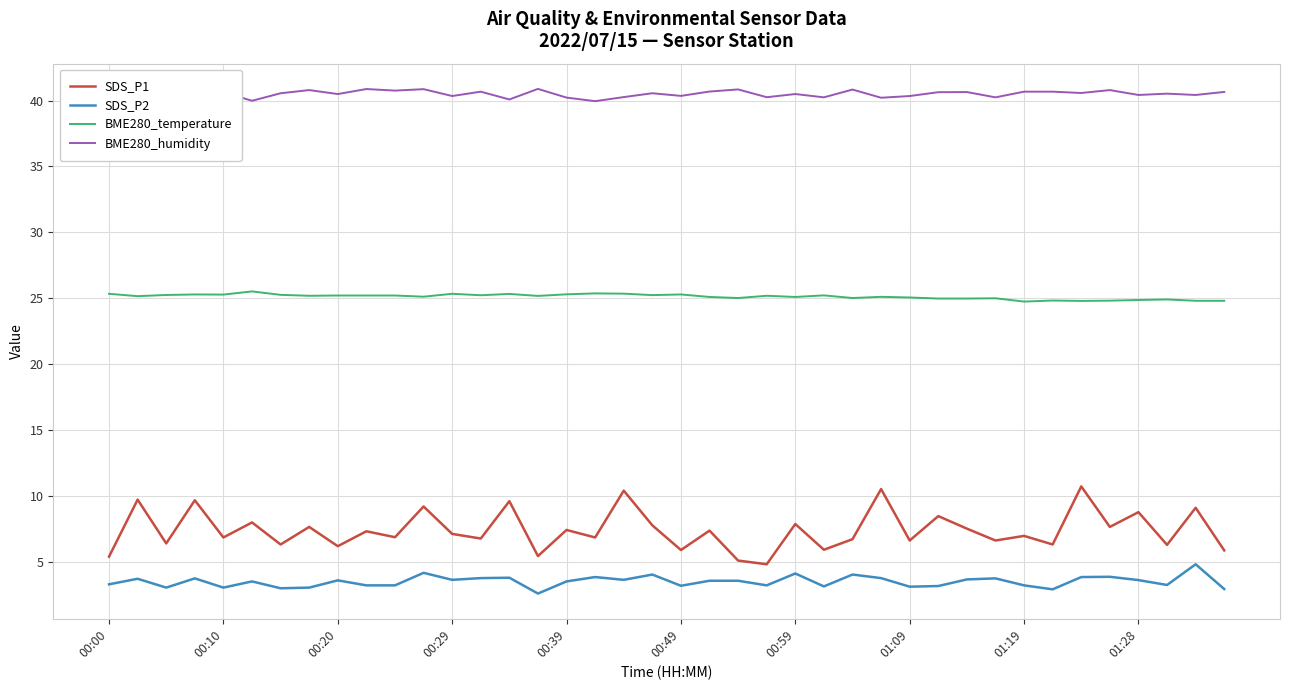

List the series in order of their peak value, lowest first.

SDS_P2, SDS_P1, BME280_temperature, BME280_humidity